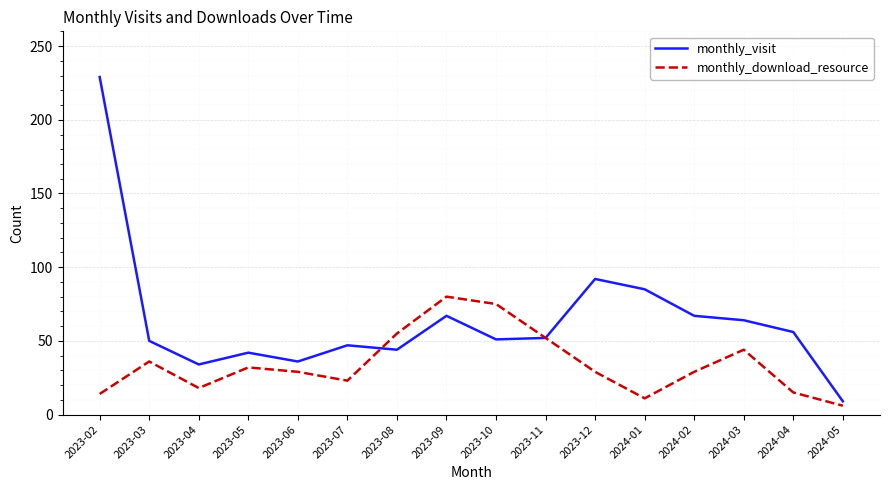

What is the smallest value displayed?

6